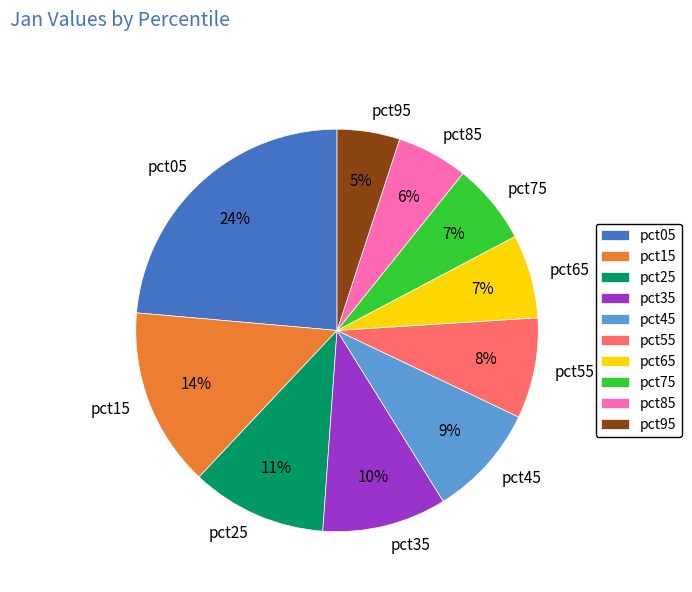

What is the ratio of the value at pct85 to the value at pct35?

0.6